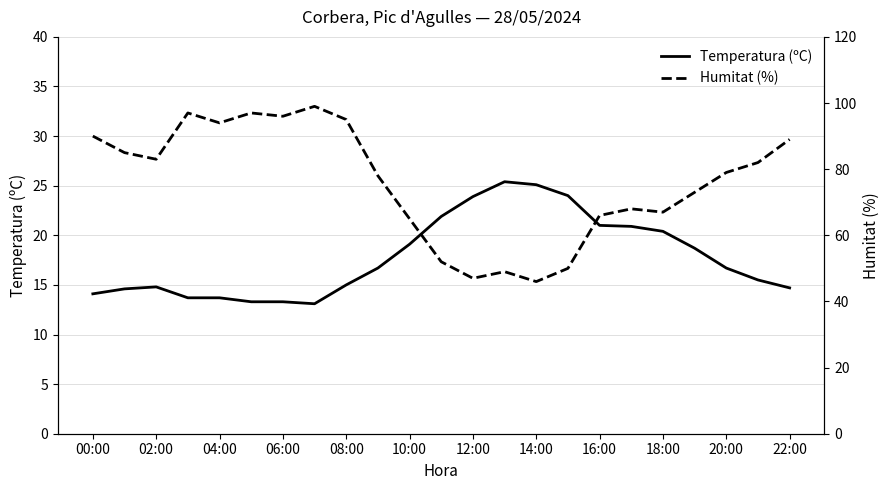

The Temperatura (ºC) series shows 13.7 at 04:00. True or false?

True